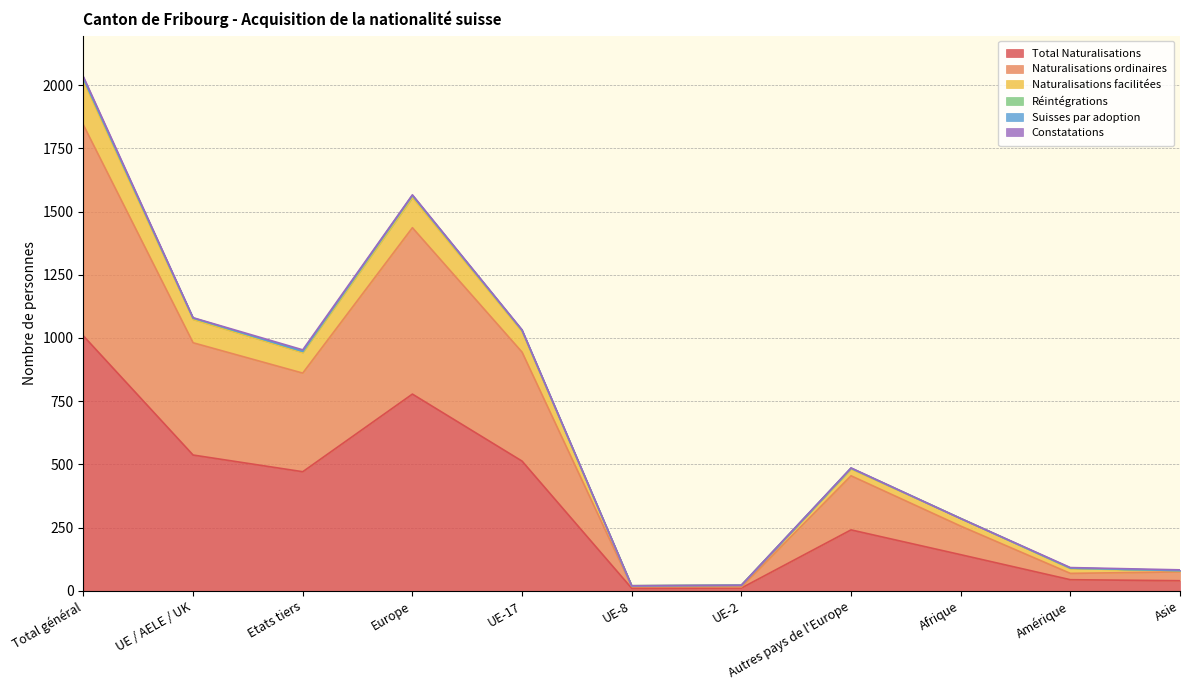

Which category has the highest value in the Total Naturalisations series?

Total général